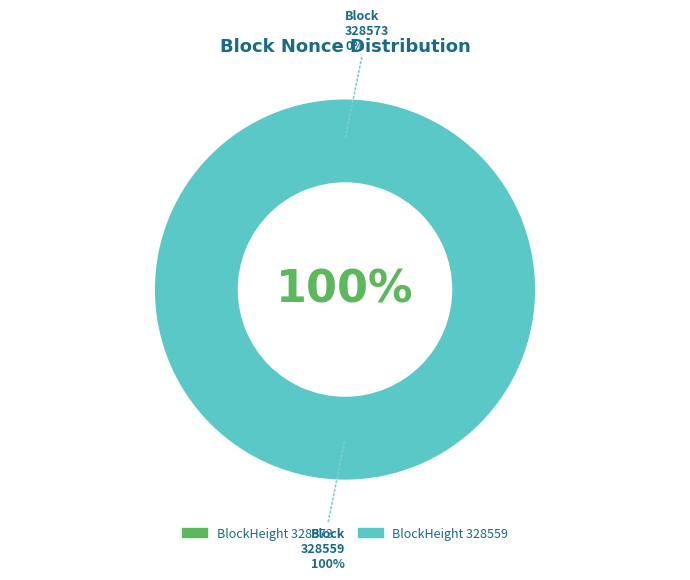

Is it true that 328559 is 99% of the pie?

False